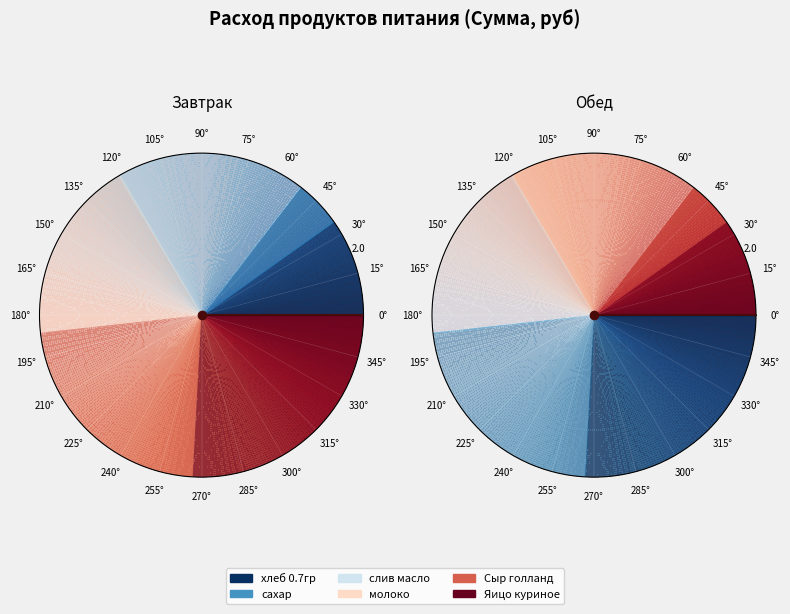

Approximately how many times larger is the value at сахар compared to слив масло?

0.3